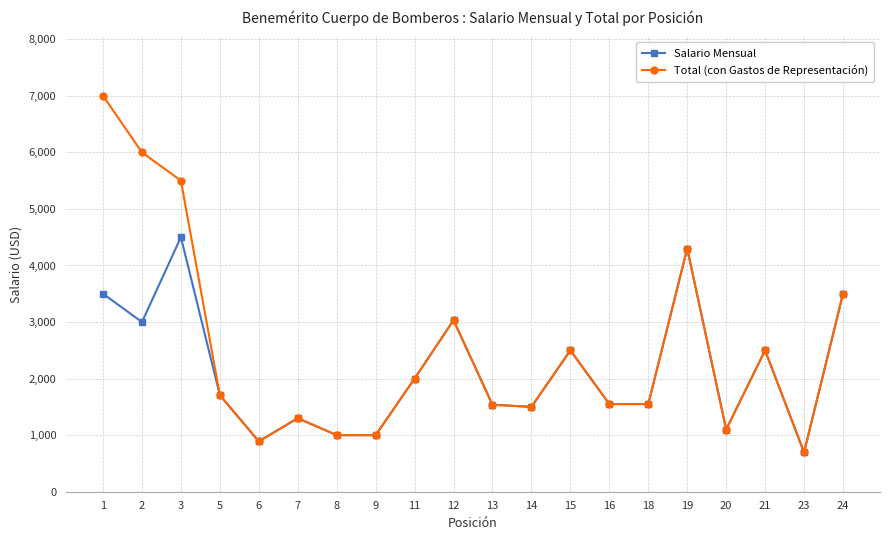

At which label does Total (con Gastos de Representación) reach its minimum?

23